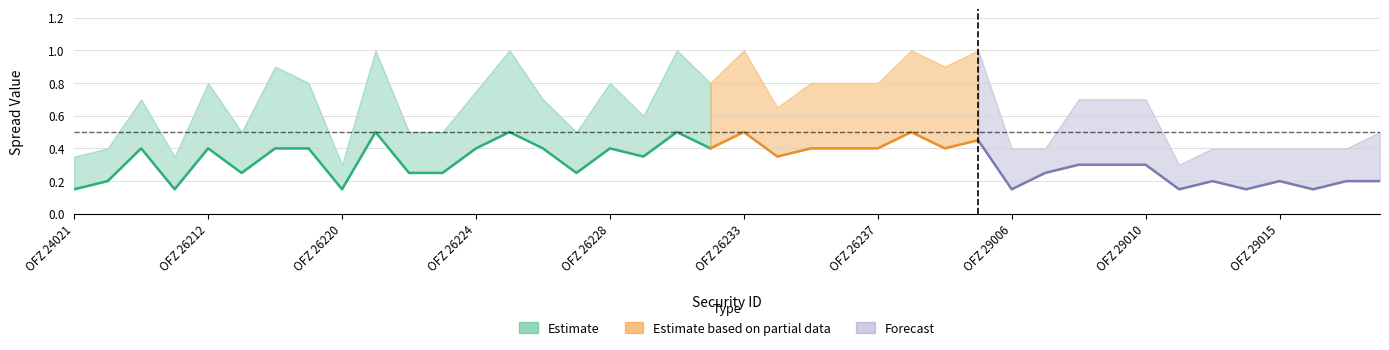

True or false: Average Spread has a value of 0.1 at OFZ 26227.

False